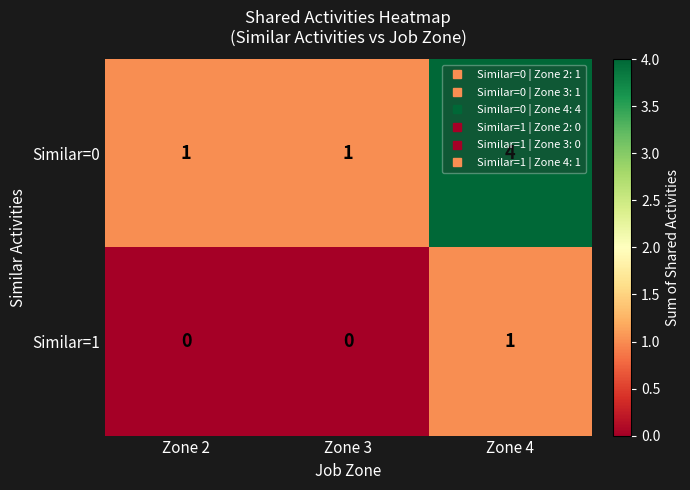

How many positive values does the Similar=1 series have?

1